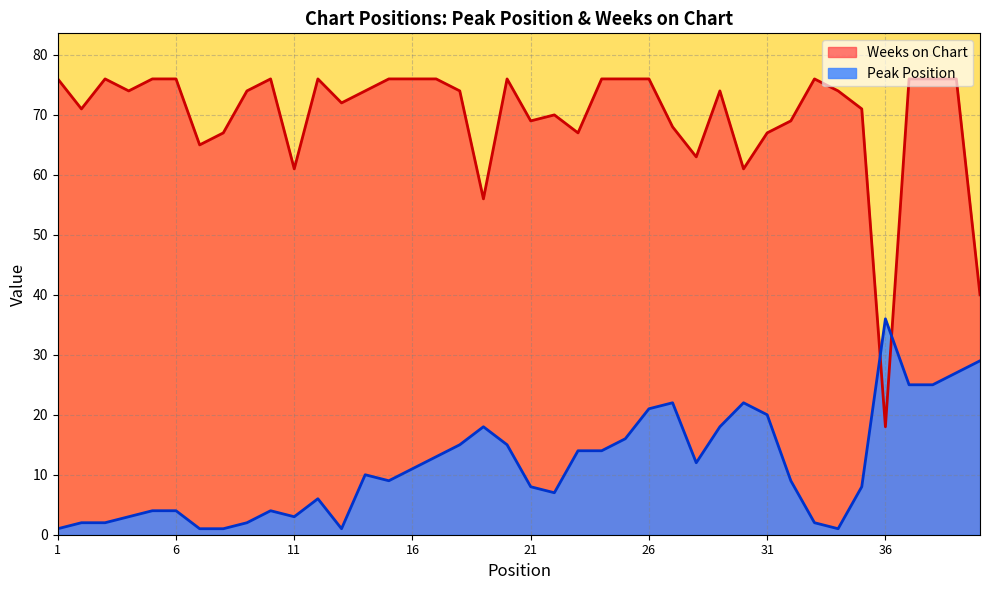

What is the lowest value of the Peak Position series?

1